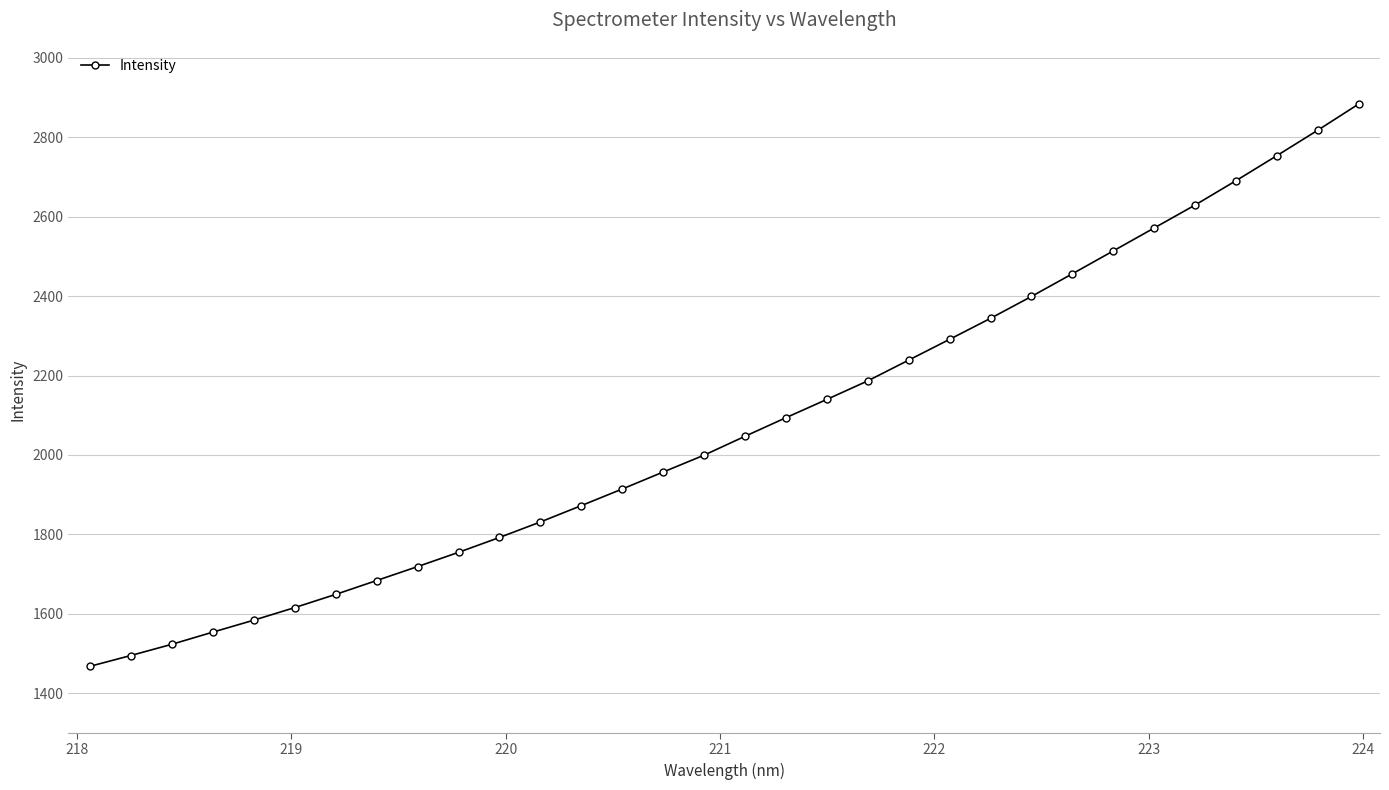

What is the difference between the maximum and minimum values?

1416.5